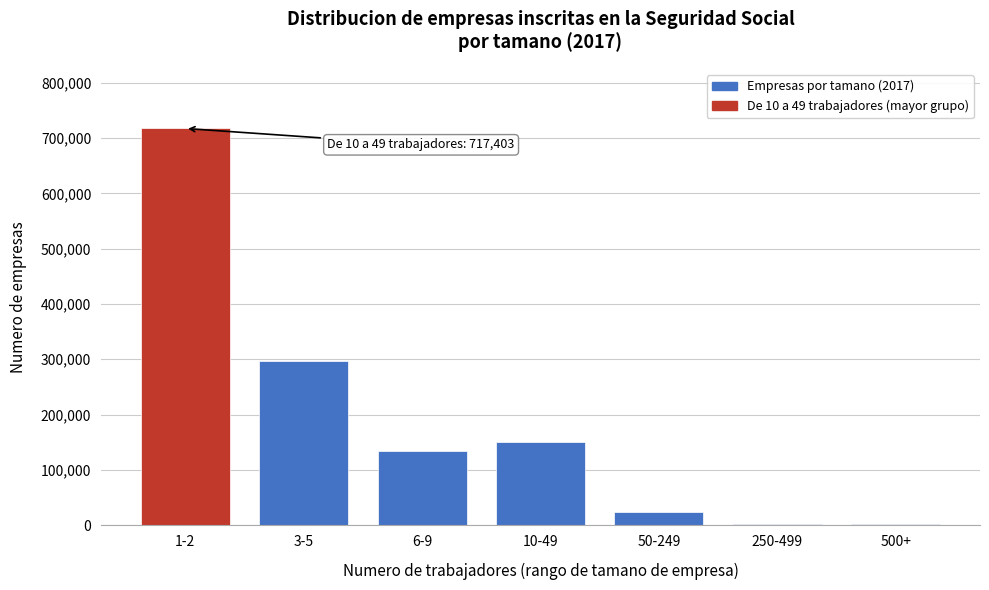

What is the greatest value displayed?

717403